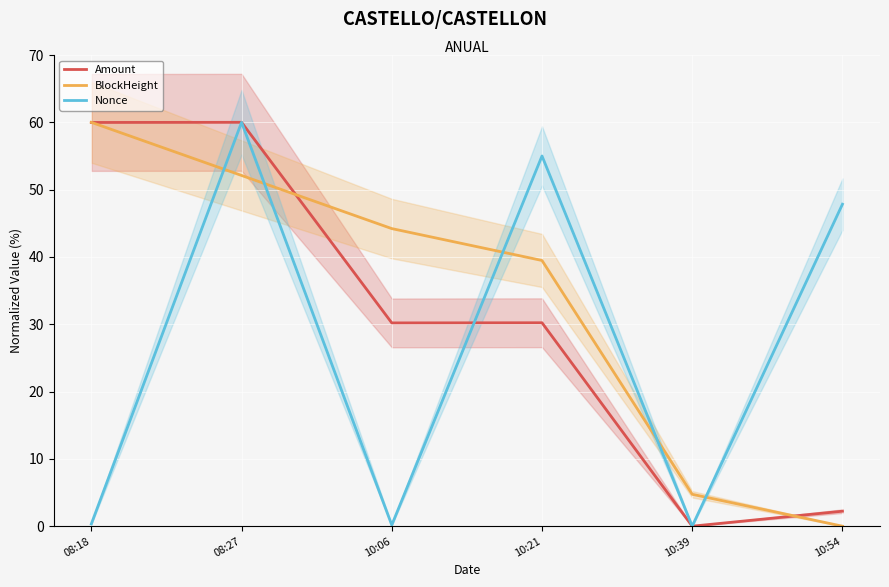

What is the label of the 3rd point from the left?

10:06